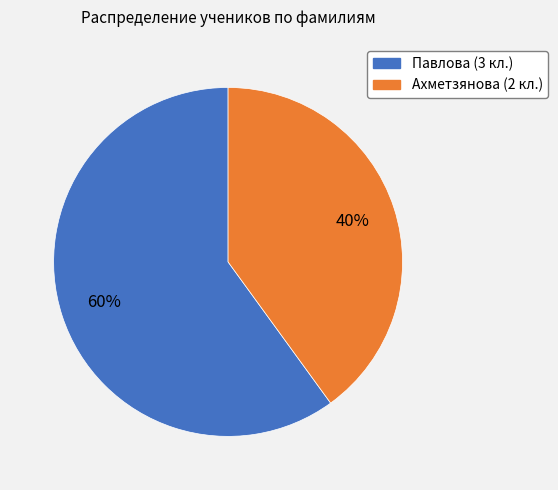

Is the sum of Ахметзянова and Павлова greater than half?

Yes